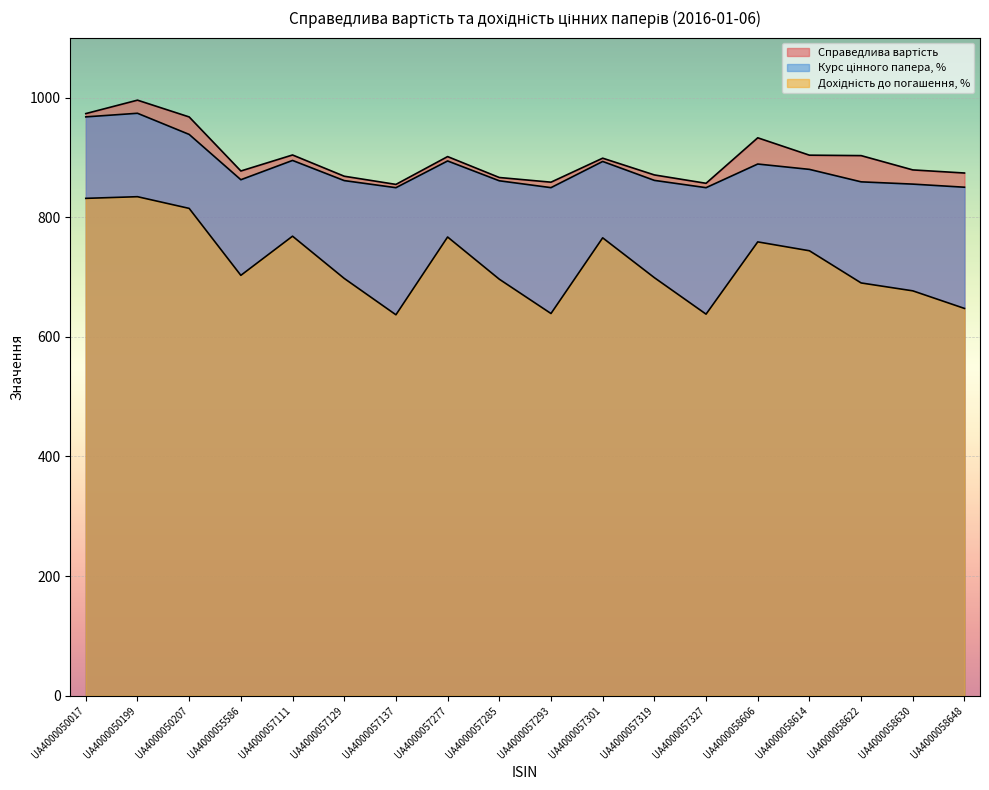

What is the difference between the Дохідність до погашення, % values at UA4000057111 and UA4000058630?

91.4